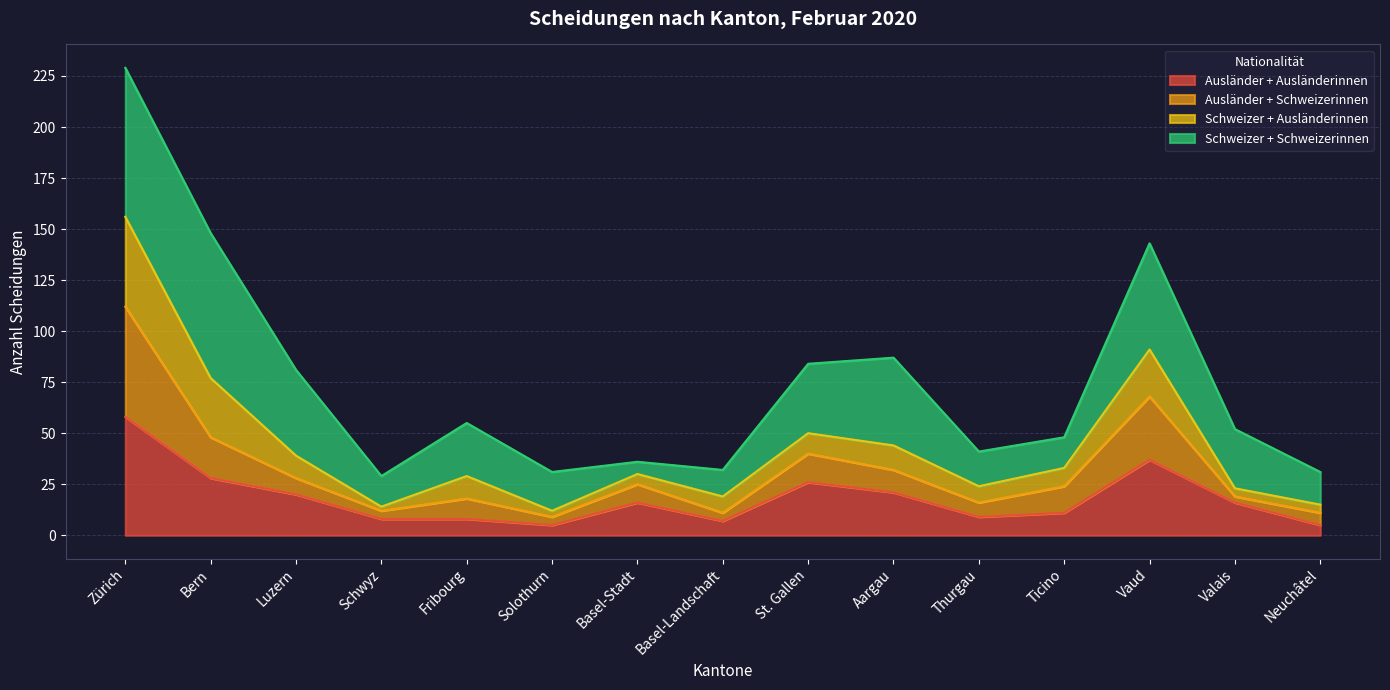

What are all the series names shown in the legend?

Ausländer + Ausländerinnen, Ausländer + Schweizerinnen, Schweizer + Ausländerinnen, Schweizer + Schweizerinnen